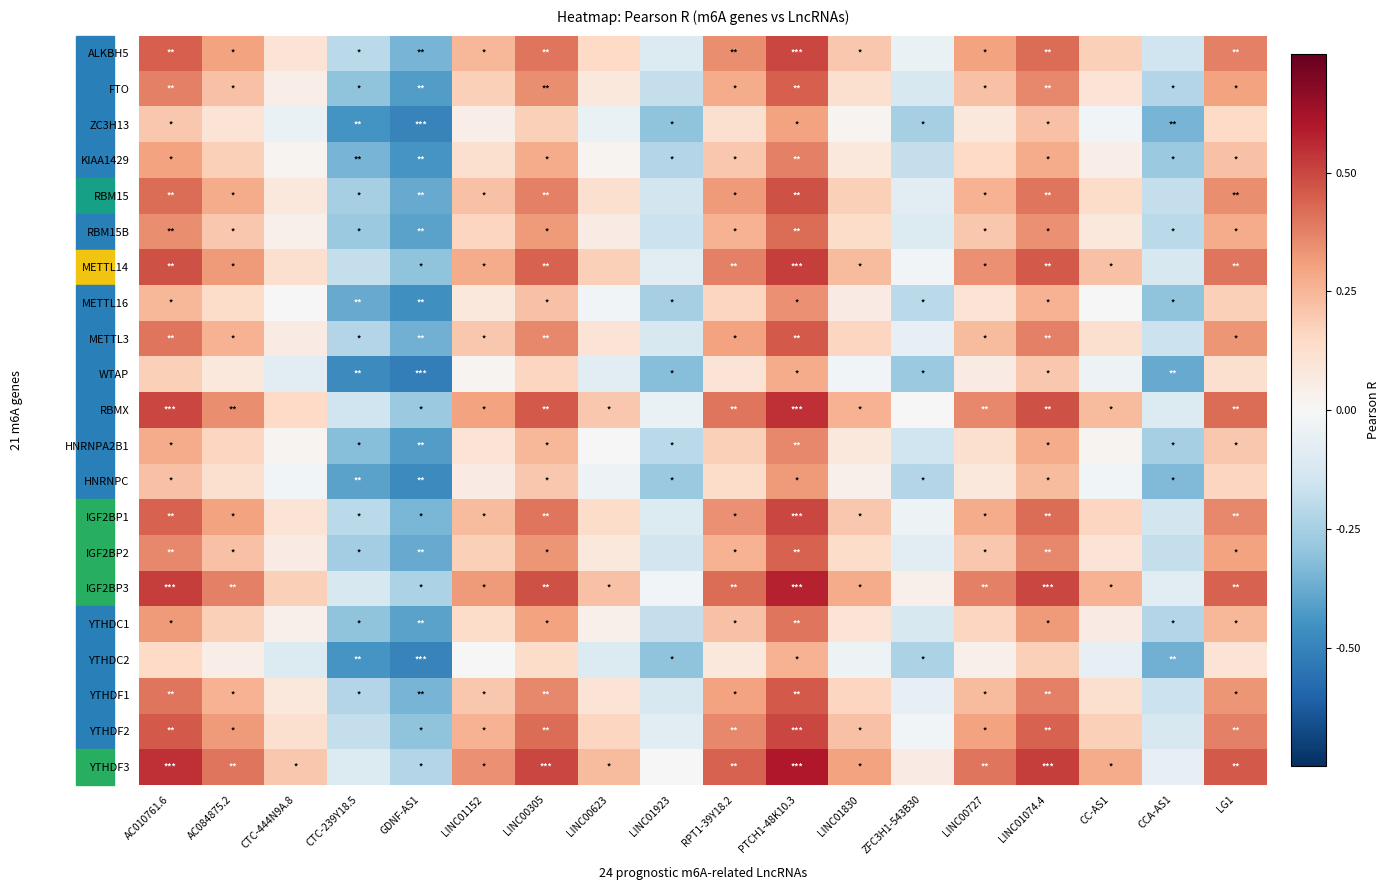

At which category is the sum across all series the highest?

PTCH1-48K10.3